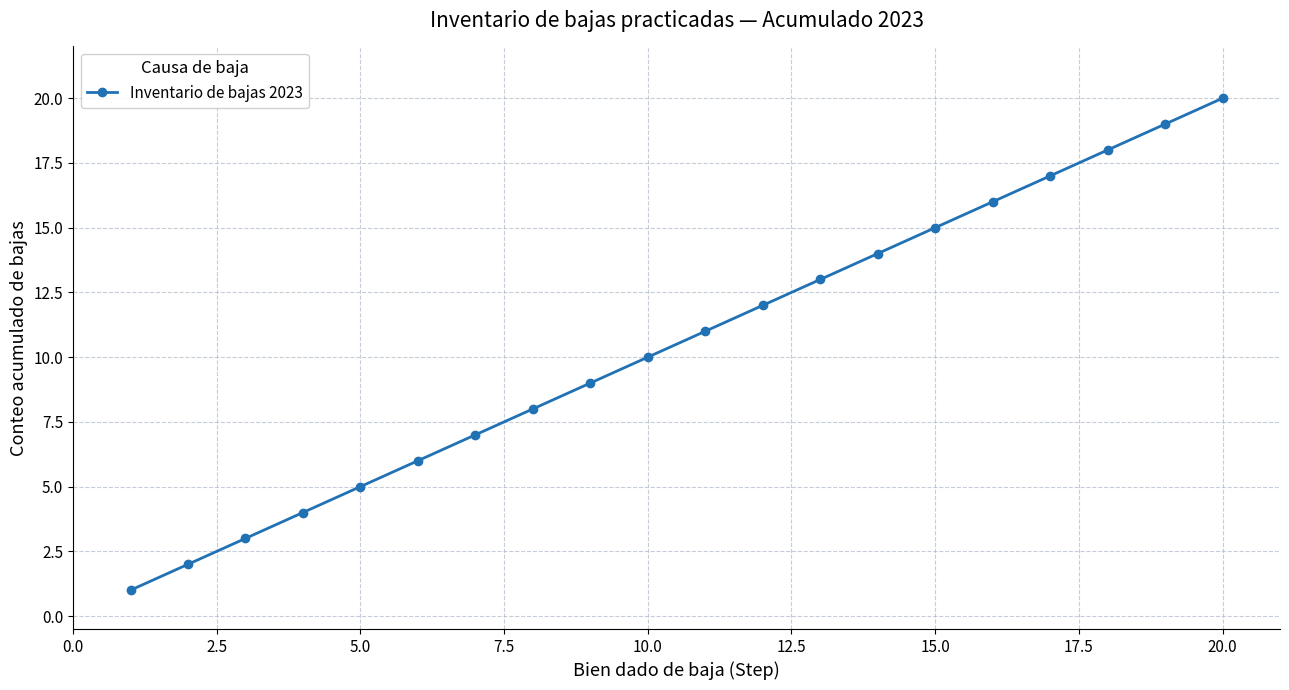

How many data points are less than 11?

10